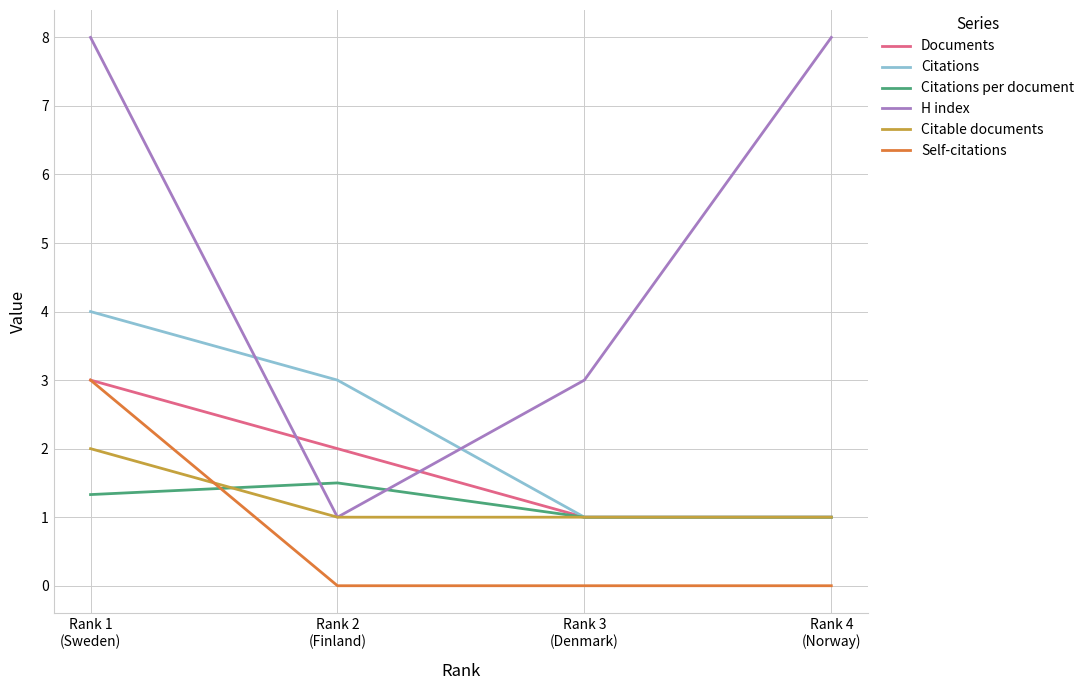

Which series has the largest total across all categories?

H index